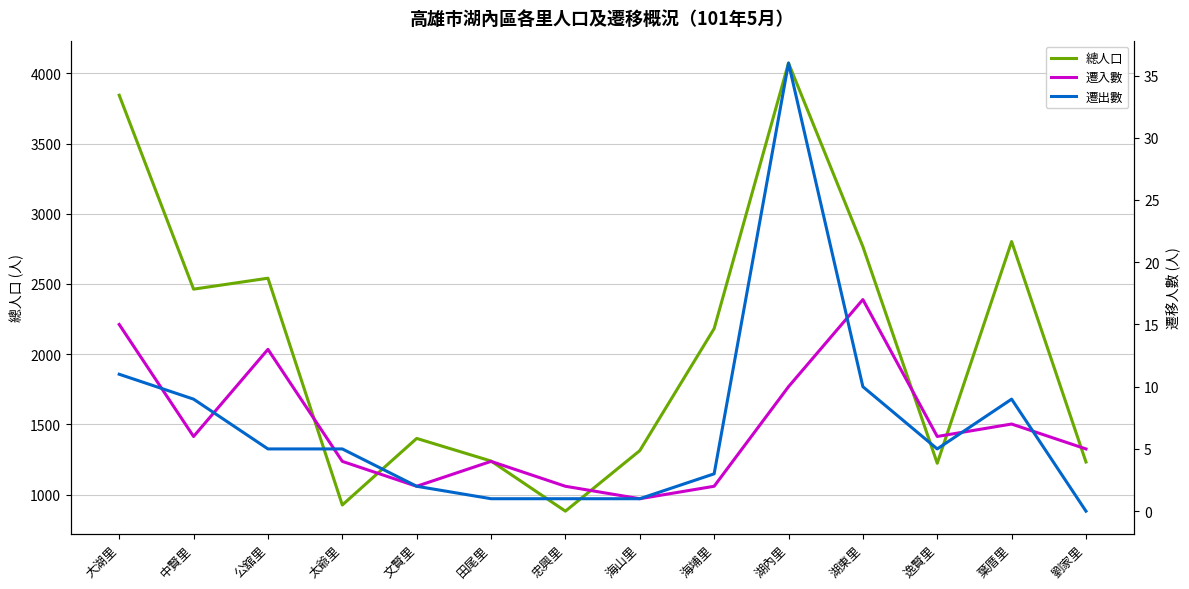

Reading left to right, what are all the values shown in this chart?

總人口: 大湖里=3844	中賢里=2463	公舘里=2541	太爺里=926	文賢里=1400	田尾里=1239	忠興里=882	海山里=1313	海埔里=2182	湖內里=4073	湖東里=2766	逸賢里=1223	葉厝里=2802	劉家里=1232
遷入數: 大湖里=15	中賢里=6	公舘里=13	太爺里=4	文賢里=2	田尾里=4	忠興里=2	海山里=1	海埔里=2	湖內里=10	湖東里=17	逸賢里=6	葉厝里=7	劉家里=5
遷出數: 大湖里=11	中賢里=9	公舘里=5	太爺里=5	文賢里=2	田尾里=1	忠興里=1	海山里=1	海埔里=3	湖內里=36	湖東里=10	逸賢里=5	葉厝里=9	劉家里=0